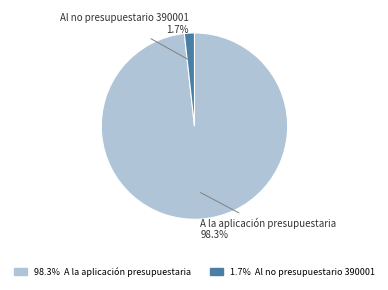

Is there any slice that represents more than half of the pie?

Yes